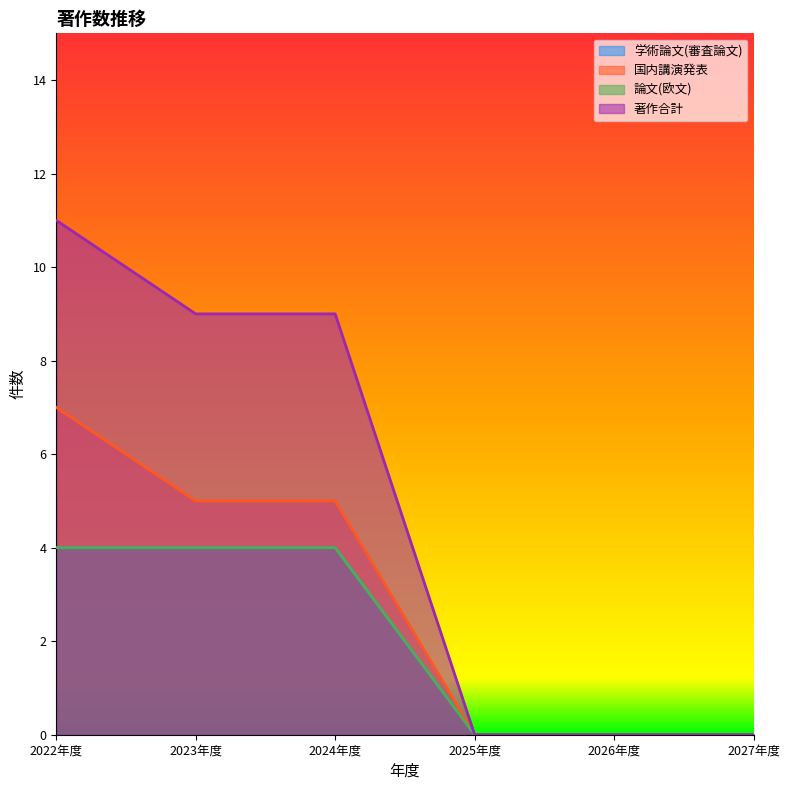

Does the chart display data point markers on the line(s)?

No